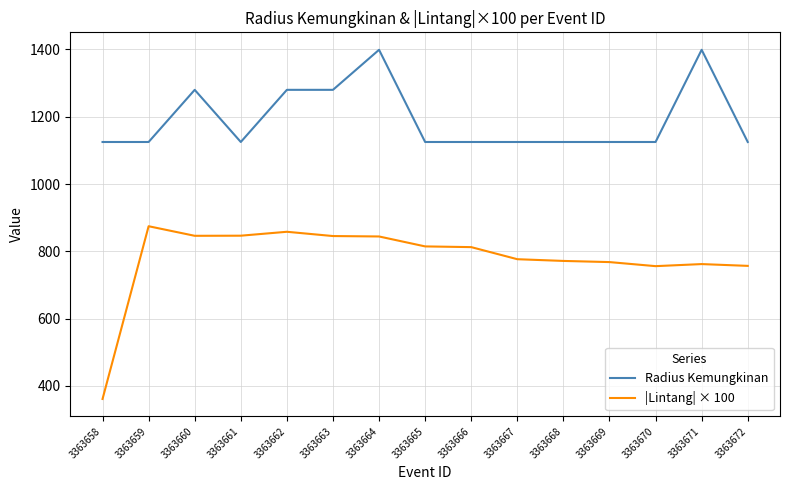

At which label does |Lintang| × 100 reach its peak?

3363659